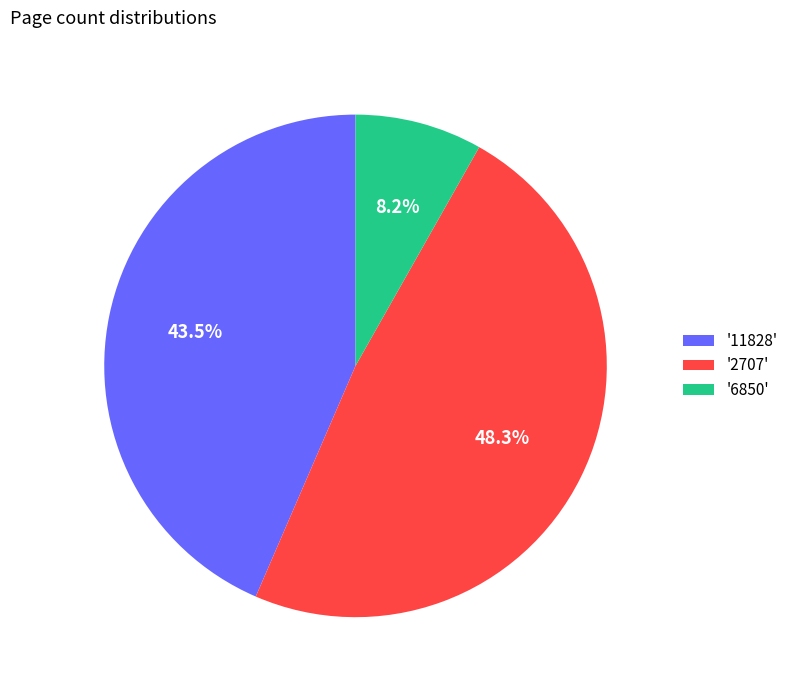

What is the largest slice in the pie chart?

'2707'